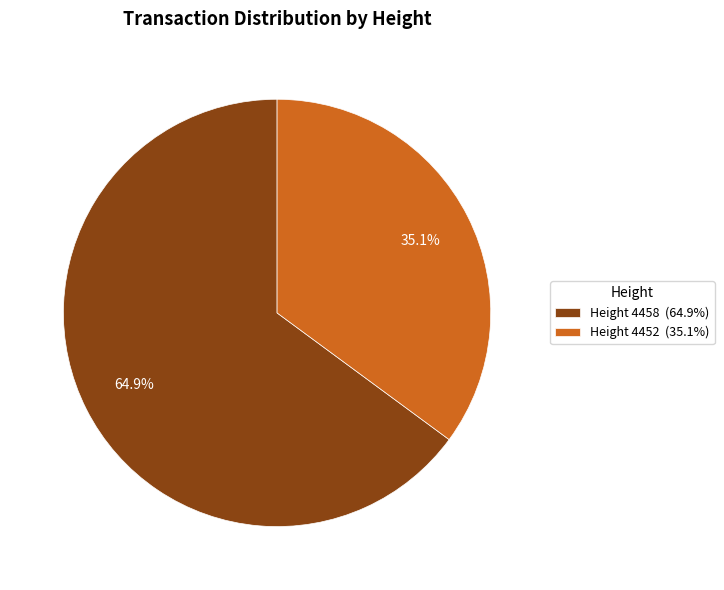

Which has a higher value, Height 4452 (35.1%) or Height 4458 (64.9%)?

Height 4458 (64.9%)